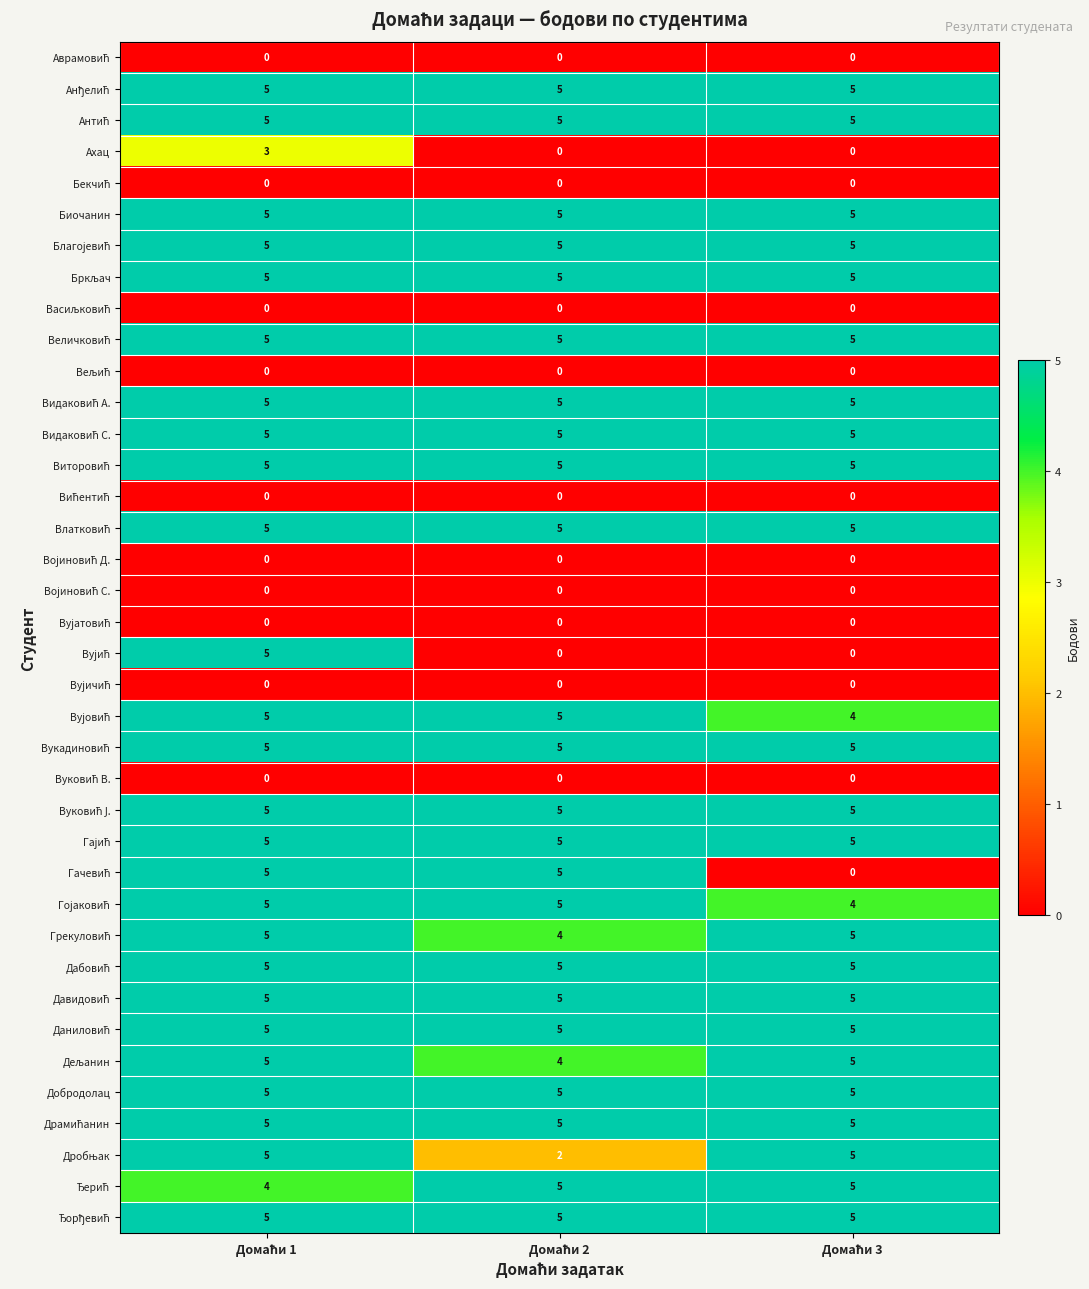

What is the difference between the maximum and second lowest values in the Ахац series?

3